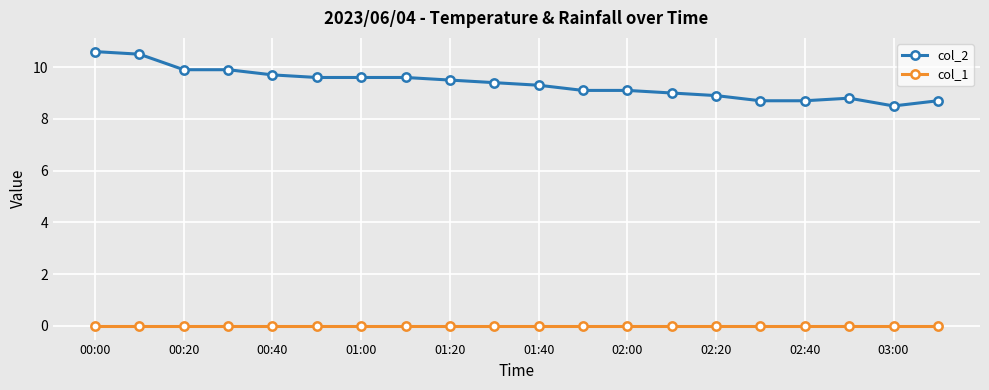

List the series in order of their peak value, lowest first.

col_1, col_2